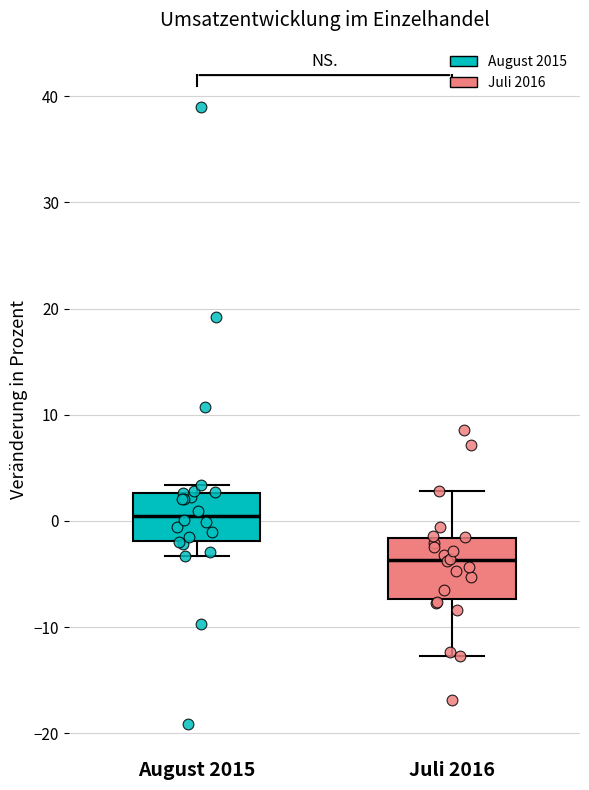

Reading left to right, transcribe this box plot: for each box, give where its median line is, the range the box spans, and where its two whiskers end, as read against the y-axis. The values are not printed on the chart, so give them approximately, as read against the axis.

August 2015: median 1, box -2 to 3, whiskers -3 to 3 (just above the box's upper edge)
Juli 2016: median -4, box -7 to -2, whiskers -13 to 3